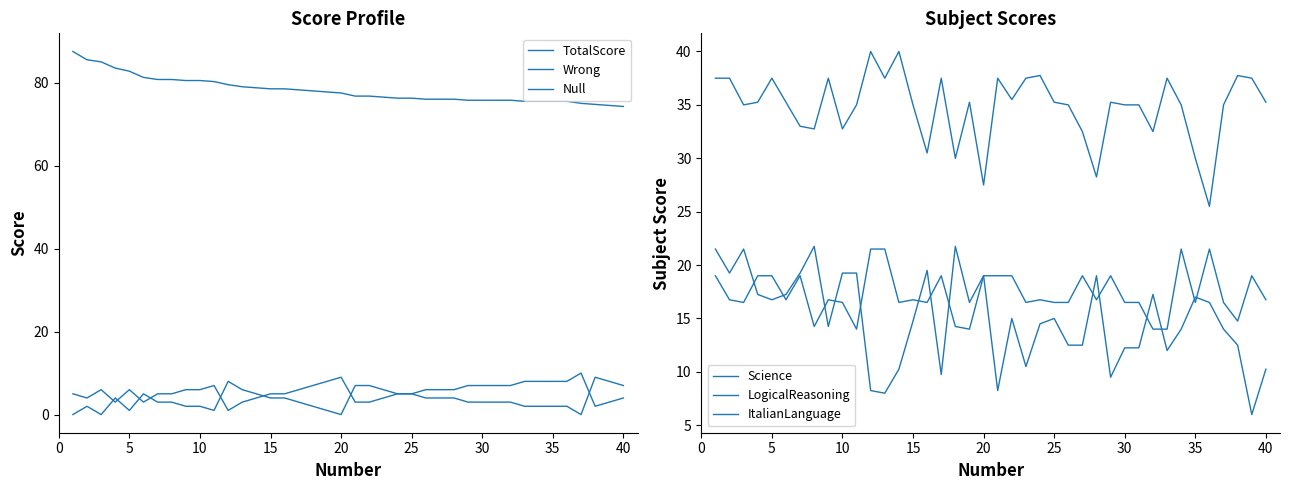

True or false: LogicalReasoning has more than 1 points higher than both neighbors.

True